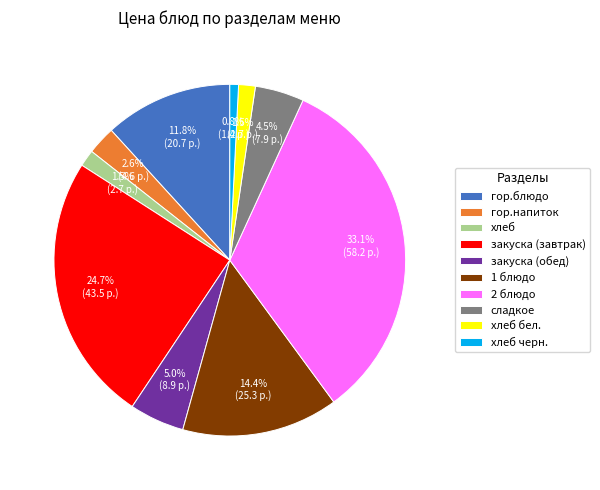

Is there any slice that represents more than half of the pie?

No